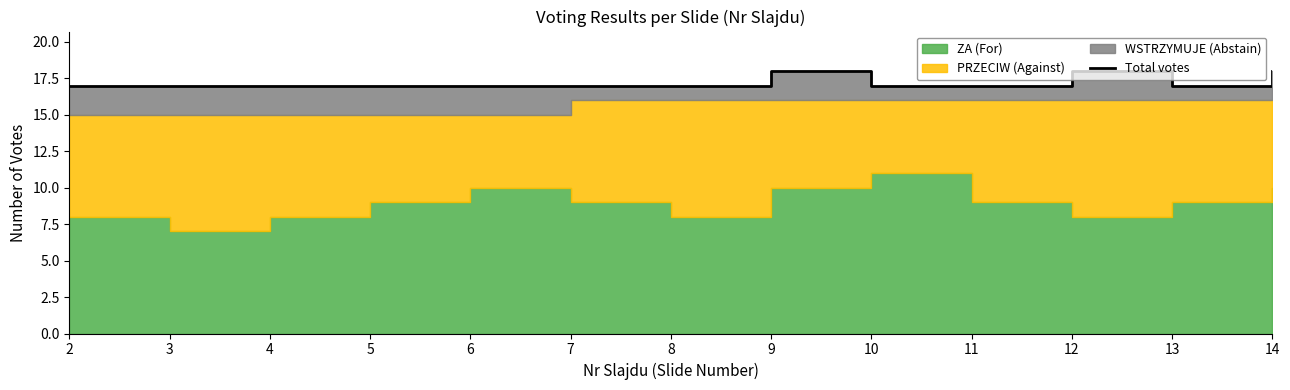

Between 14 and 4, which is larger?

14